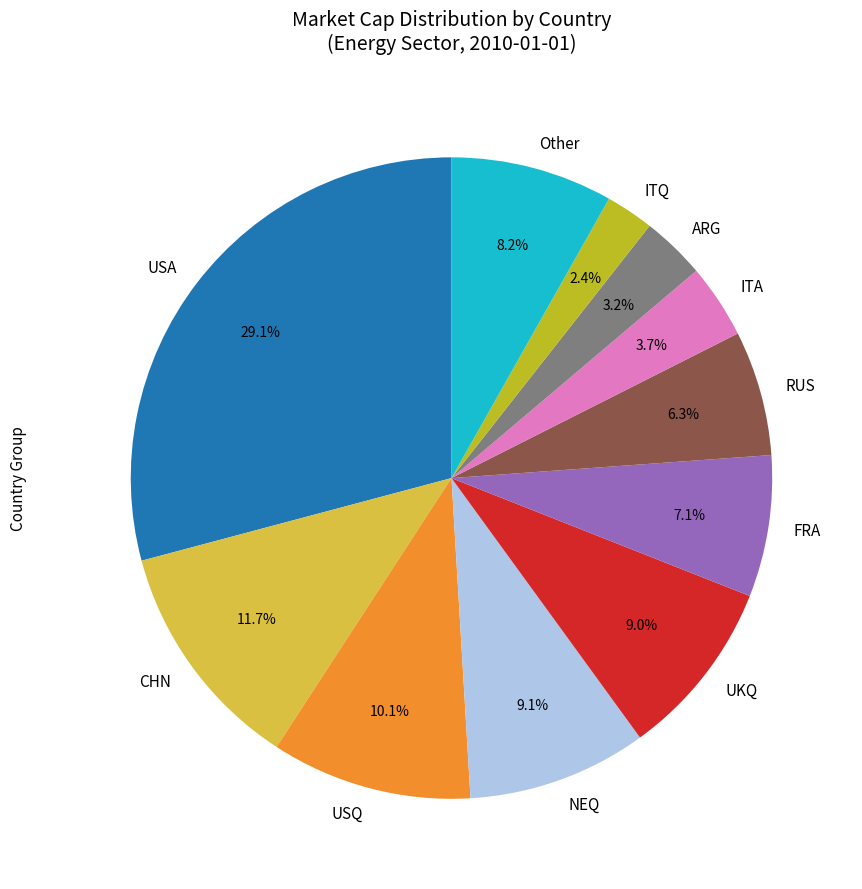

Approximately how many times larger is the value at FRA compared to USQ?

0.7